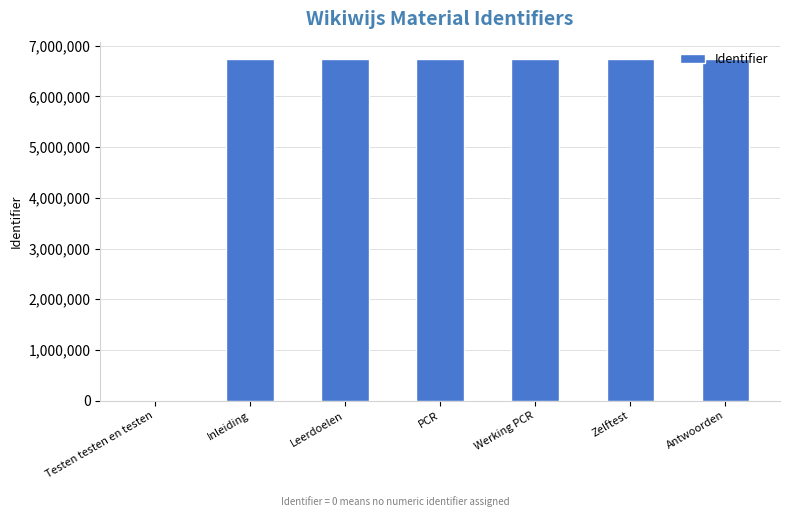

What is the change in value from Testen testen en testen to Inleiding?

+6742310